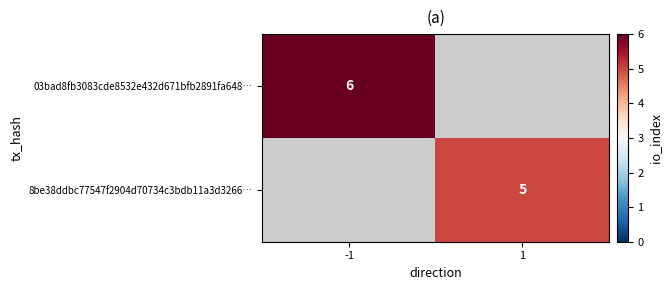

Is it true that 03bad8fb3083cde8532e432d671bfb2891fa648… equals 7.9 at -1?

False